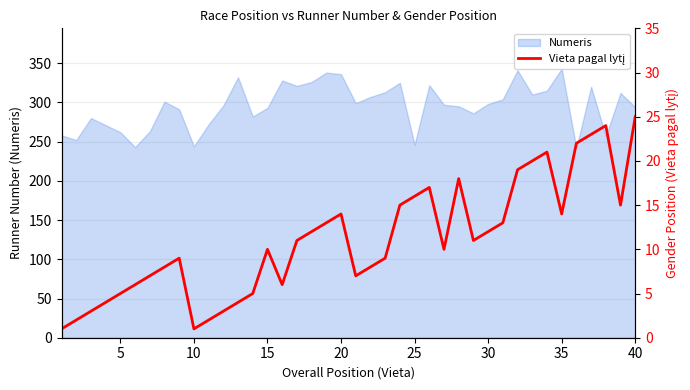

The Numeris series shows 246 at 25. True or false?

True